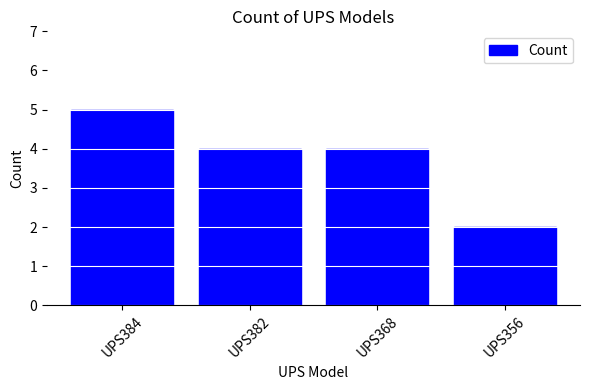

What is the value of the 1st bar from the left?

5